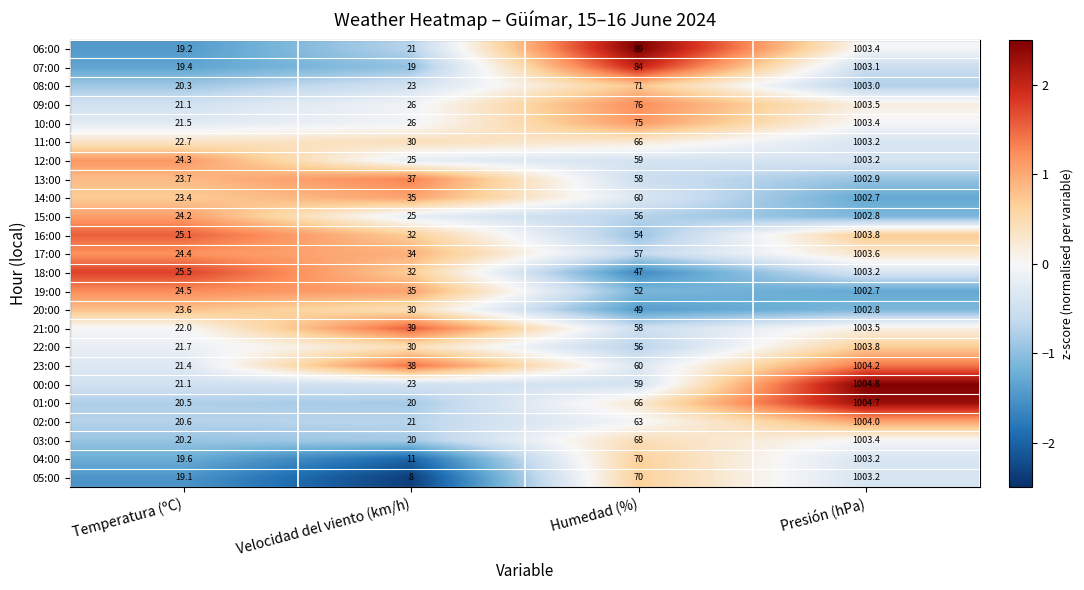

What is the difference between the highest and lowest values at Temperatura (ºC)?

6.4